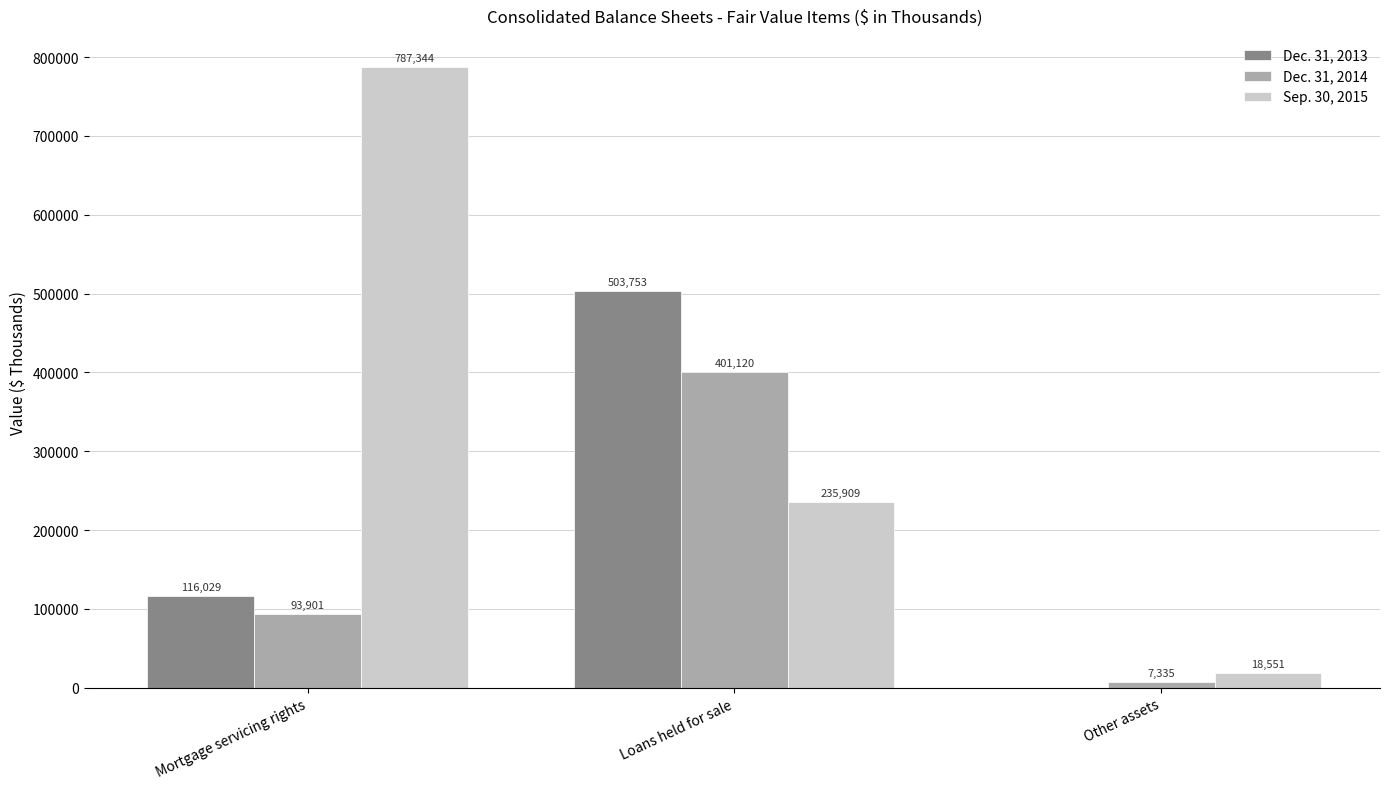

Is the value of Dec. 31, 2013 at Loans held for sale greater than the value of Sep. 30, 2015 at Loans held for sale?

Yes